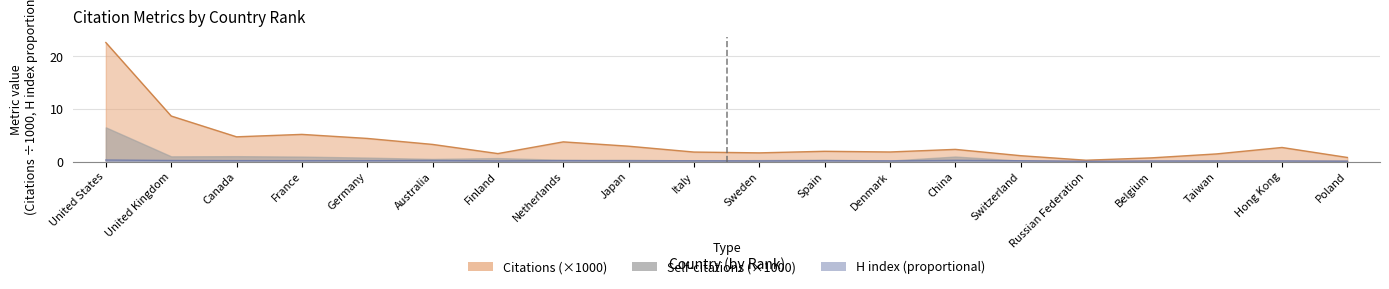

The value of Citations at Germany is 4.4. True or false?

True